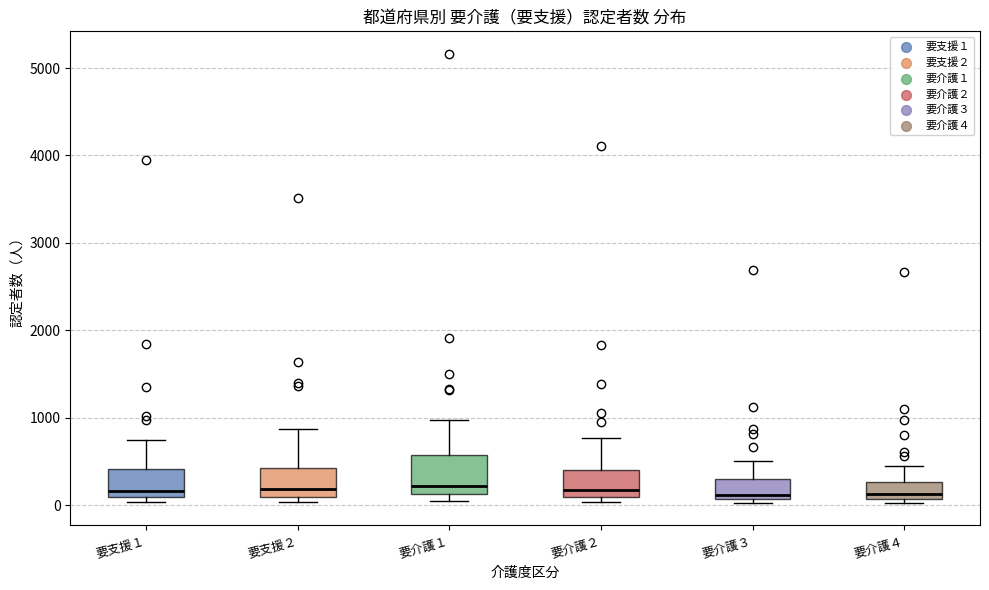

Reading left to right, read every box against the y-axis: the position of its median line, the range the box covers, and the ends of its whiskers. The values are not printed on the chart, so give them approximately, as read against the axis.

要支援１: median 200, box 100 to 400, whiskers 0 to 700
要支援２: median 200, box 100 to 400, whiskers 0 to 900
要介護１: median 200, box 100 to 600, whiskers 100 (just below the box's lower edge) to 1000
要介護２: median 200, box 100 to 400, whiskers 0 to 800
要介護３: median 100 (just above the box's lower edge), box 100 to 300, whiskers 0 to 500
要介護４: median 100 (just above the box's lower edge), box 100 to 300, whiskers 0 to 400